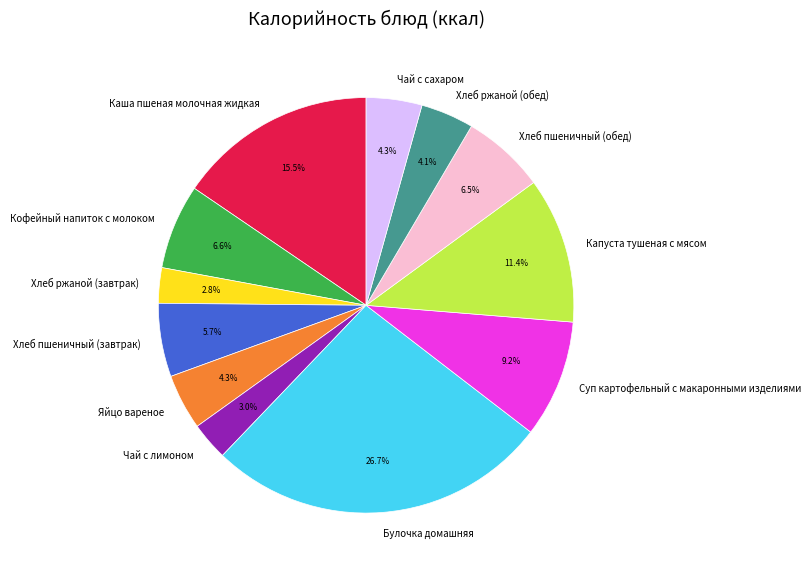

Which slice is the largest?

Булочка домашняя